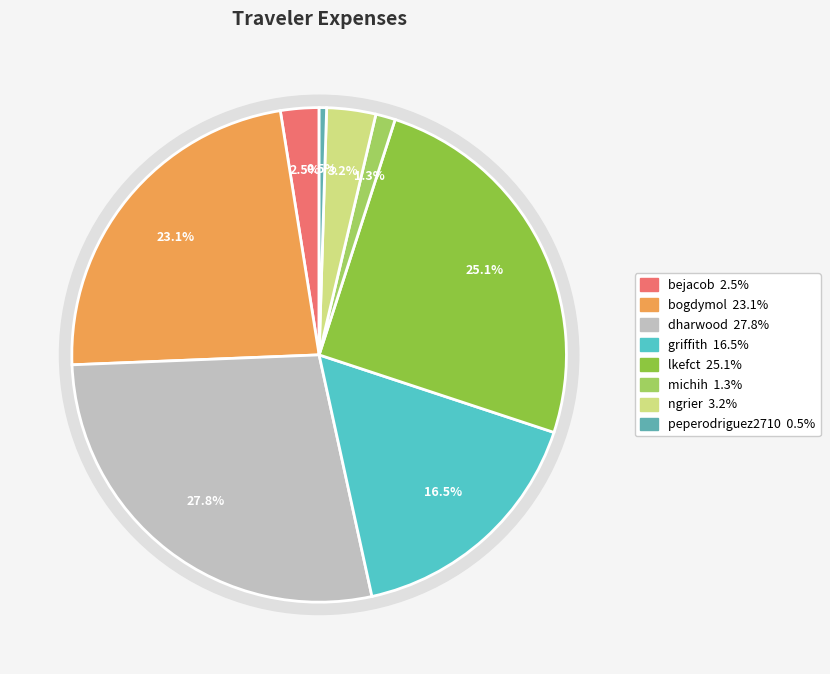

Is it true that ngrier is 3% of the pie?

True